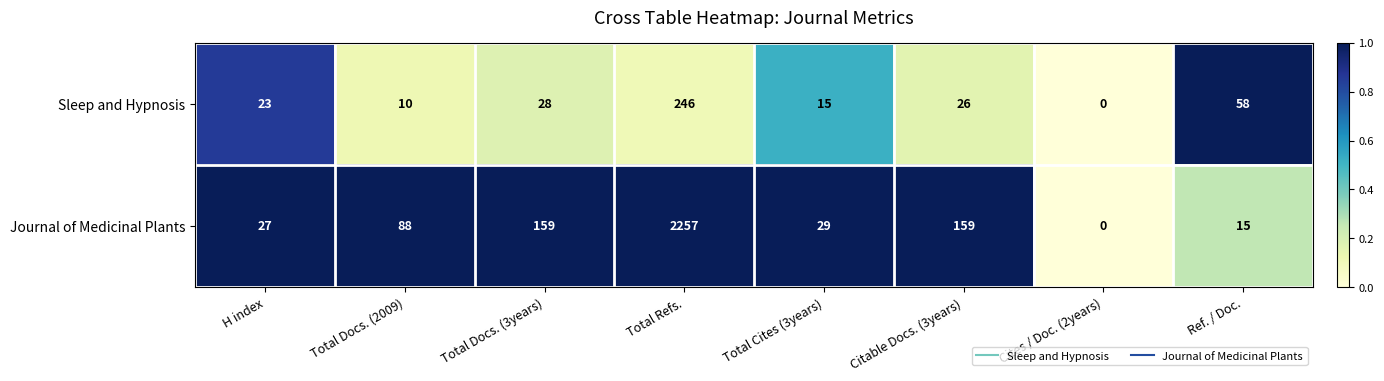

The value of Journal of Medicinal Plants at Cites / Doc. (2years) is -1492. True or false?

False